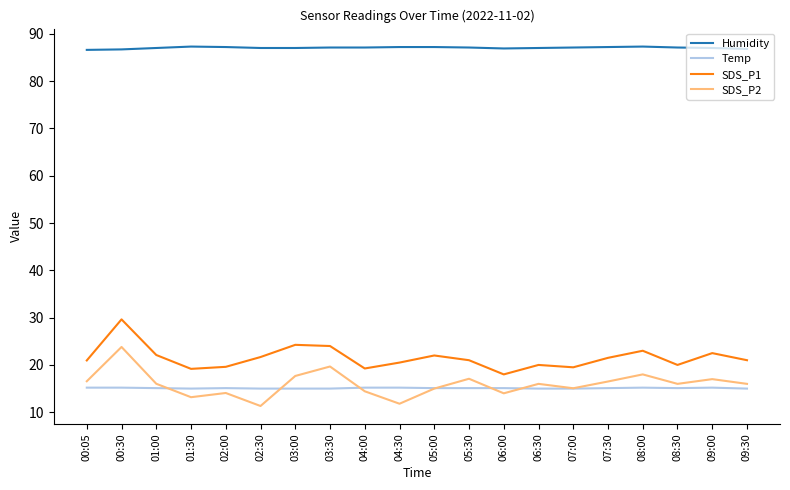

What is the highest value of the Humidity series?

87.3